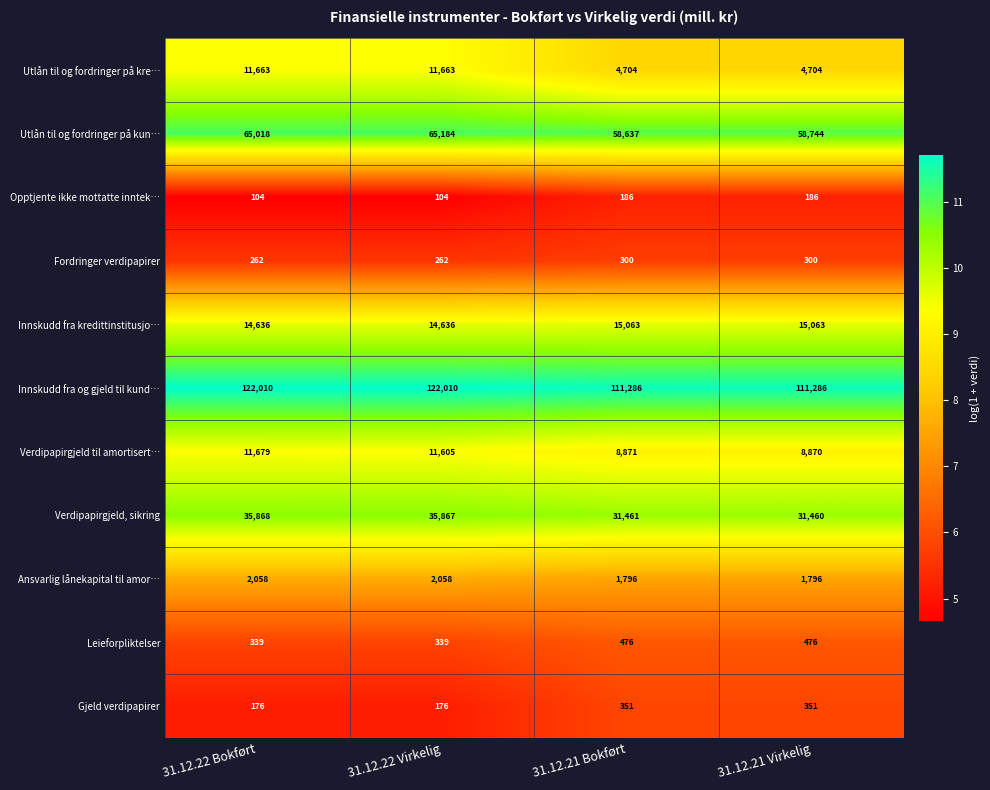

What value does the Leieforpliktelser series have at 31.12.21 Virkelig?

476